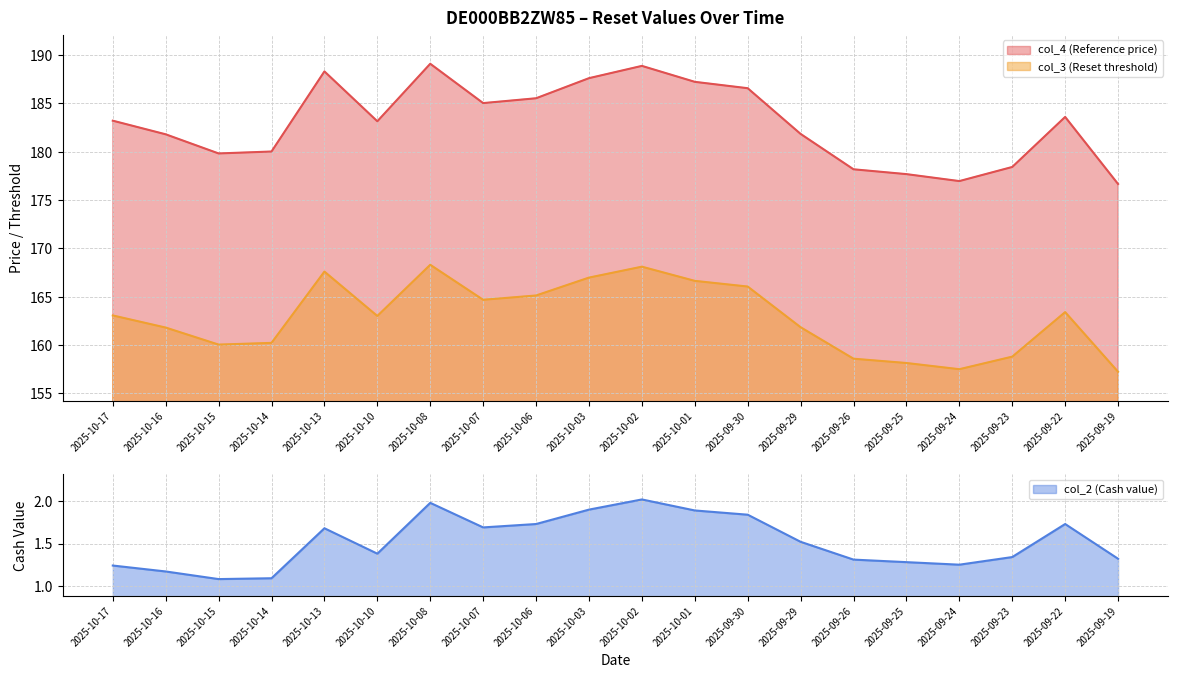

At which label does col_4 (Reference price) reach its peak?

2025-10-08